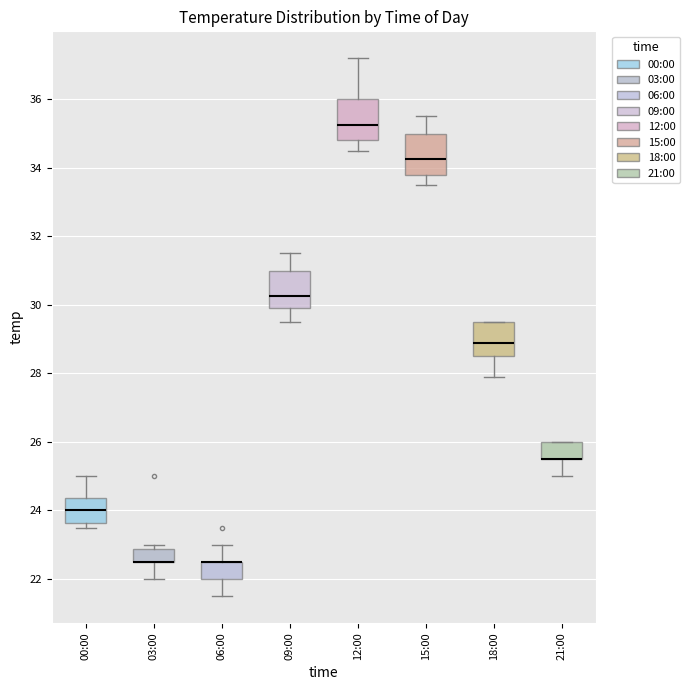

Reading left to right, read every box against the y-axis: the position of its median line, the range the box covers, and the ends of its whiskers. The values are not printed on the chart, so give them approximately, as read against the axis.

00:00: median 24.0, box 23.6 to 24.4, whiskers 23.6 (just below the box's lower edge) to 25.0
03:00: median 22.6 (drawn on the box's lower edge), box 22.6 to 22.8, whiskers 22.0 to 23.0
06:00: median 22.6 (drawn on the box's upper edge), box 22.0 to 22.6, whiskers 21.6 to 23.0
09:00: median 30.2, box 30.0 to 31.0, whiskers 29.6 to 31.6
12:00: median 35.2, box 34.8 to 36.0, whiskers 34.6 to 37.2
15:00: median 34.2, box 33.8 to 35.0, whiskers 33.6 to 35.6
18:00: median 29.0, box 28.6 to 29.6, whiskers 28.0 to 29.6
21:00: median 25.6 (drawn on the box's lower edge), box 25.6 to 26.0, whiskers 25.0 to 26.0